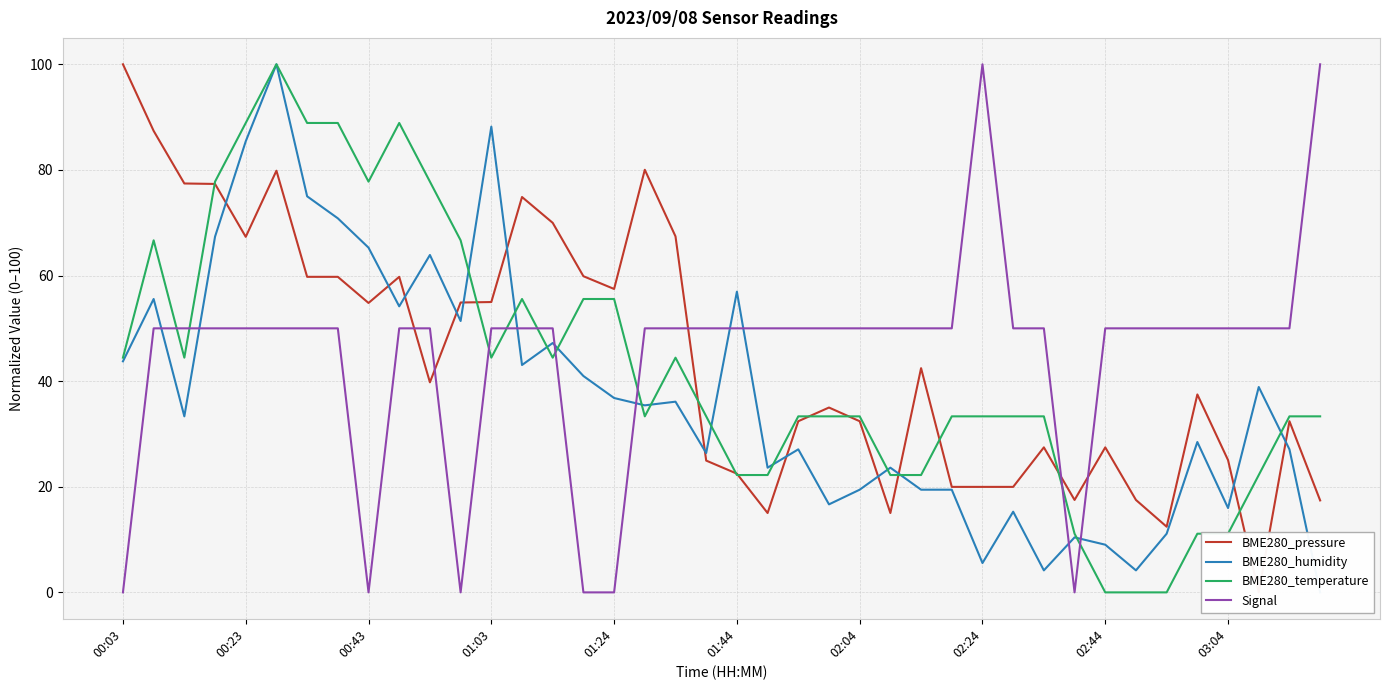

At which label does BME280_humidity first exceed 35?

00:03